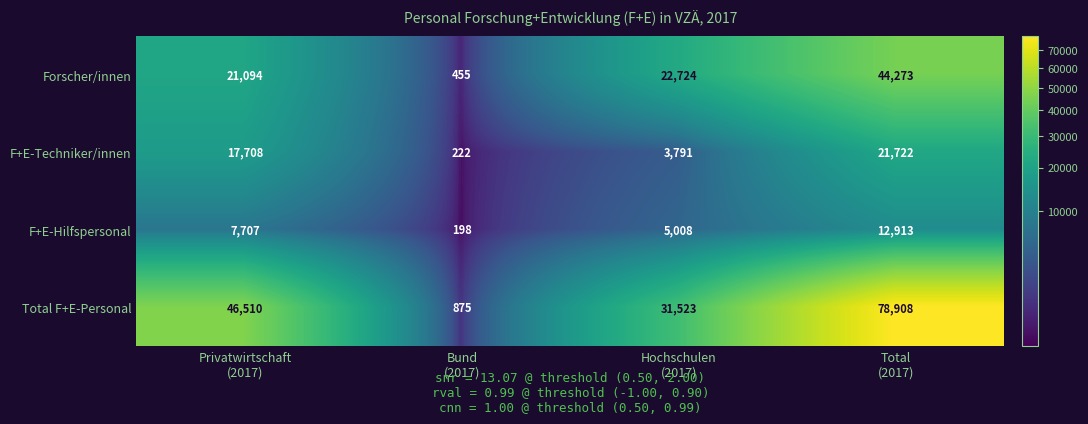

What is the smallest value displayed?

198